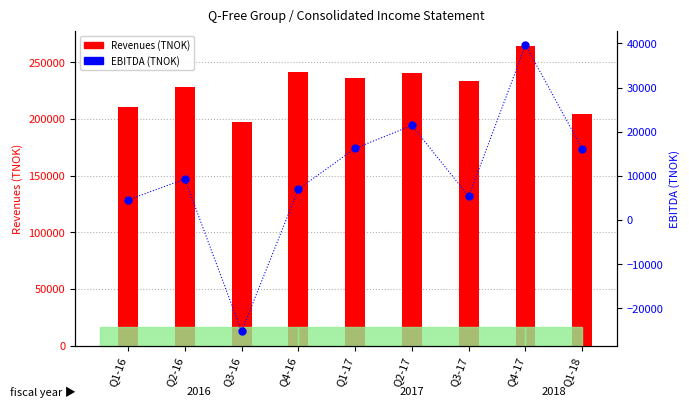

What is the change in value from Q3-17 to Q1-18?

+10751